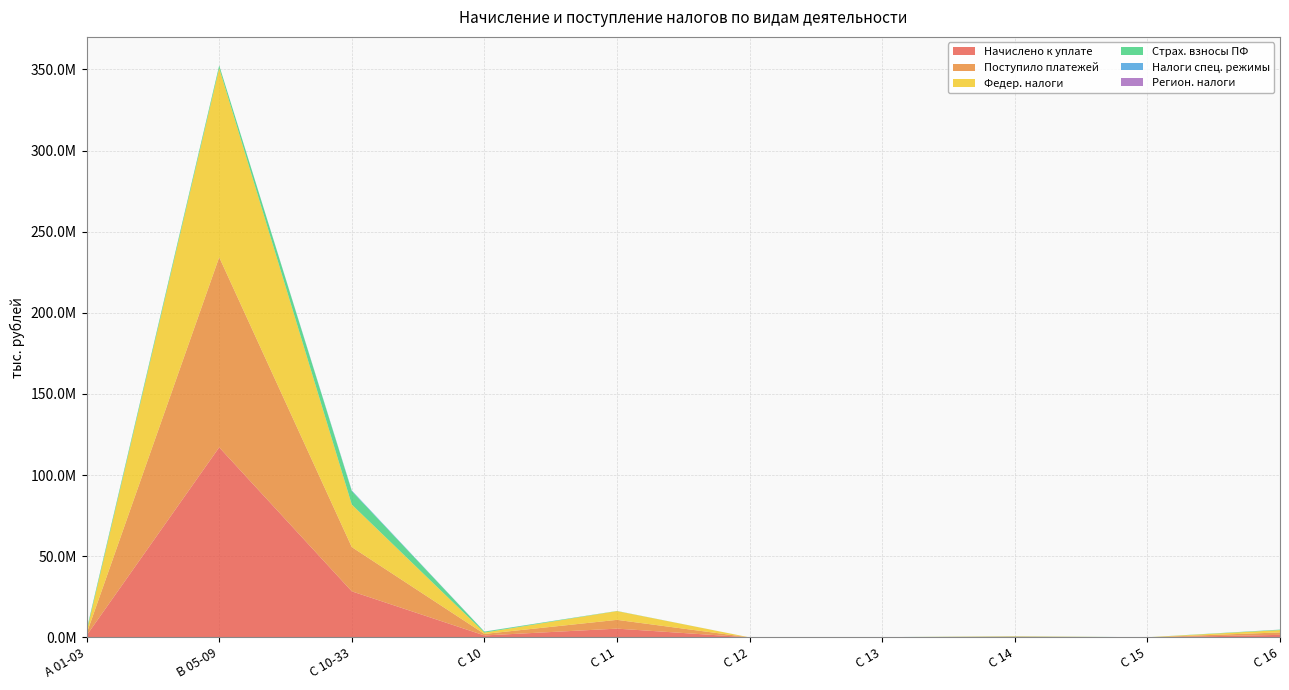

Reading right to left, transcribe all the data shown in this chart.

Начислено к уплате: С 16=1551693	С 15=18774	C 14=221696	С 13=53349	С 12=2385	С 11=5402705	С 10=1199102	С 10-33=28389026	B 05-09=117126520	А 01-03=1224905
Поступило платежей: С 16=1504787	С 15=32904	C 14=216162	С 13=45295	С 12=2230	С 11=5405982	С 10=942617	С 10-33=27261429	B 05-09=117161565	А 01-03=1156472
Федер. налоги: С 16=1429090	С 15=27500	C 14=179780	С 13=41242	С 12=2230	С 11=5397371	С 10=838182	С 10-33=26182480	B 05-09=116525883	А 01-03=994736
Страх. взносы ПФ: С 16=282399	С 15=11226	C 14=86041	С 13=15247	С 12=27	С 11=91141	С 10=561093	С 10-33=8313321	B 05-09=1626863	А 01-03=1221973
Налоги спец. режимы: С 16=42703	С 15=5258	C 14=34948	С 13=3633	С 12=0	С 11=2361	С 10=61957	С 10-33=401210	B 05-09=9920	А 01-03=111385
Регион. налоги: С 16=66	С 15=0	C 14=0	С 13=0	С 12=0	С 11=538	С 10=531	С 10-33=1956	B 05-09=0	А 01-03=0